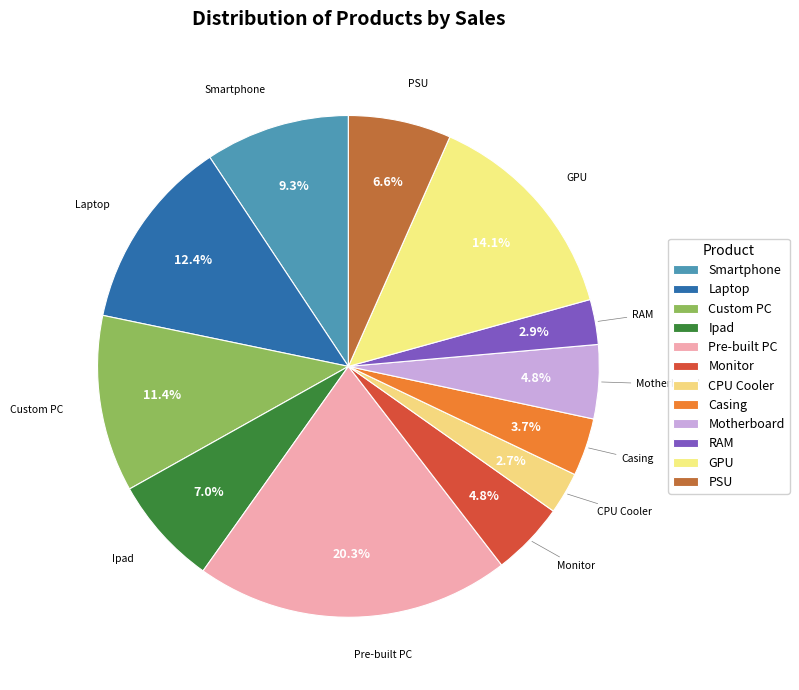

What percentage is the Pre-built PC slice, to the nearest percent?

20%